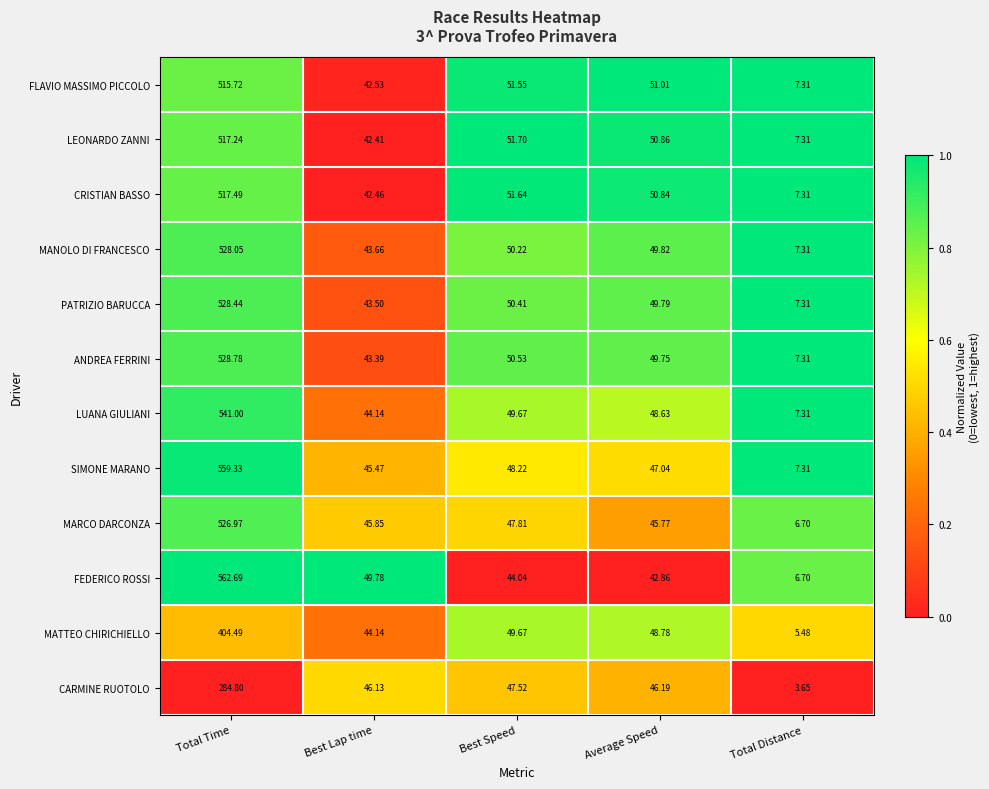

Which series has the largest total across all categories?

SIMONE MARANO